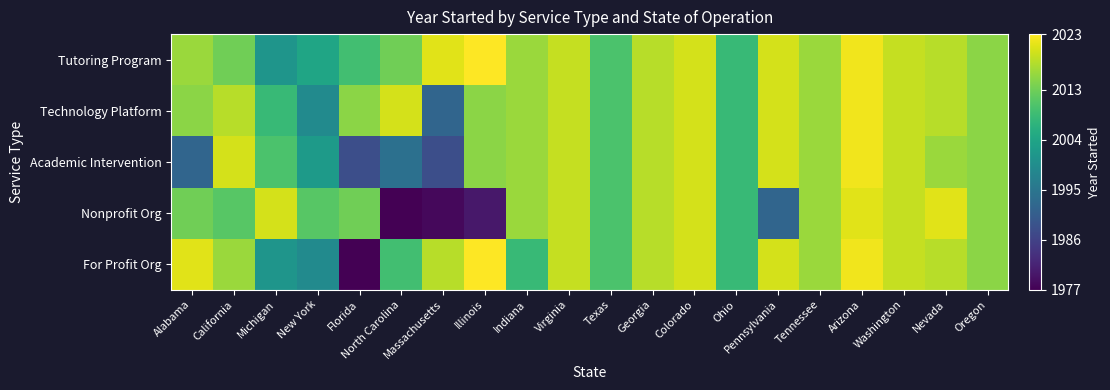

What is the total value across all series at California?

10078